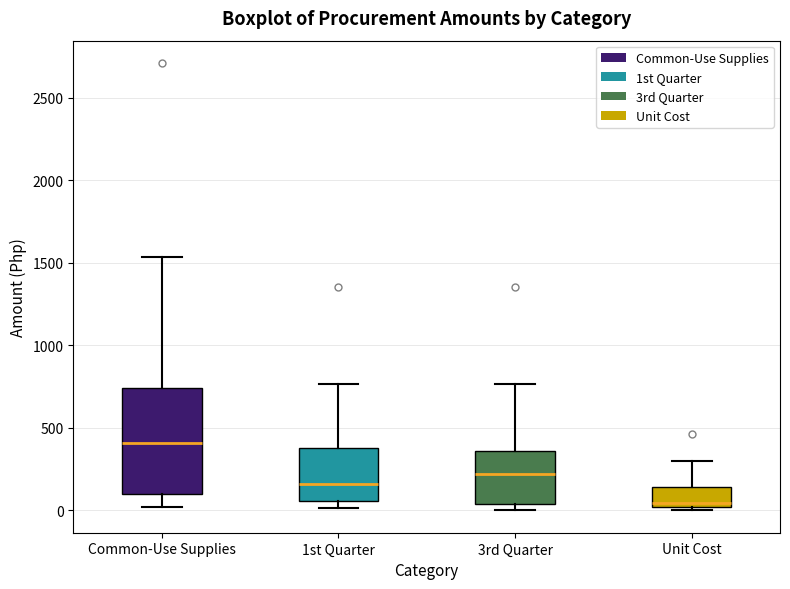

Which box is the tallest, from its lower edge to its upper edge?

Common-Use Supplies